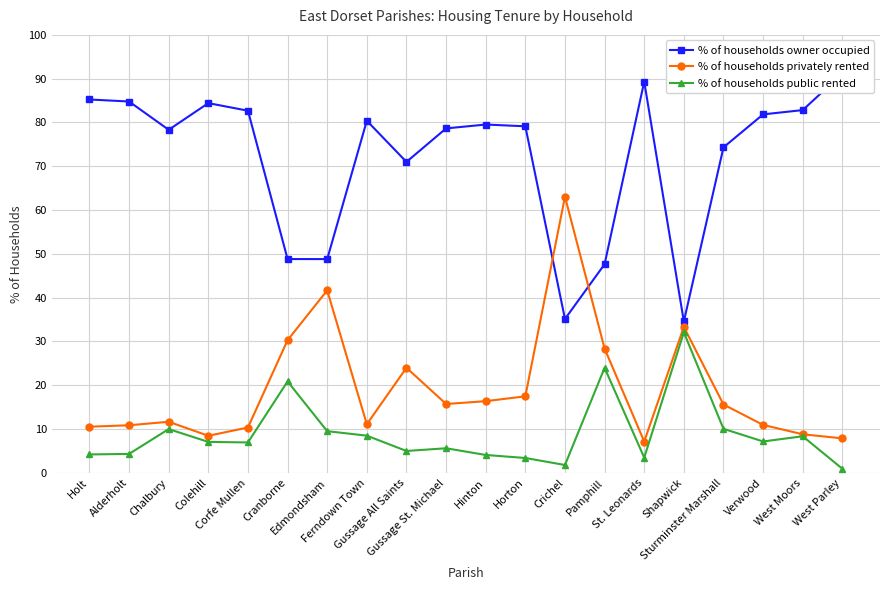

How many data points does each series have?

20